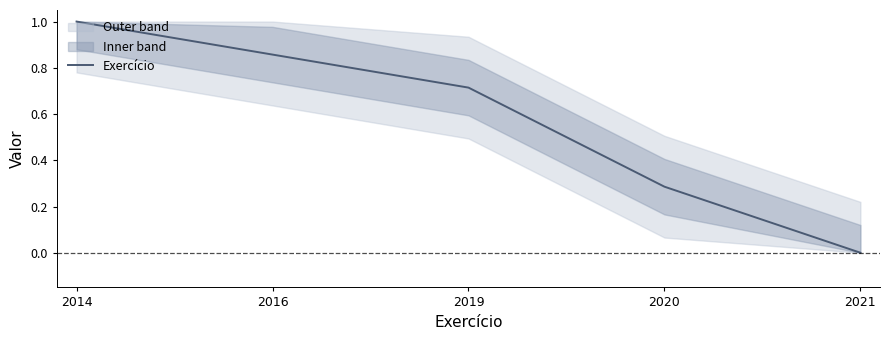

Reading left to right, what are all the values shown in this chart?

1.0	0.9	0.7	0.3	0.0